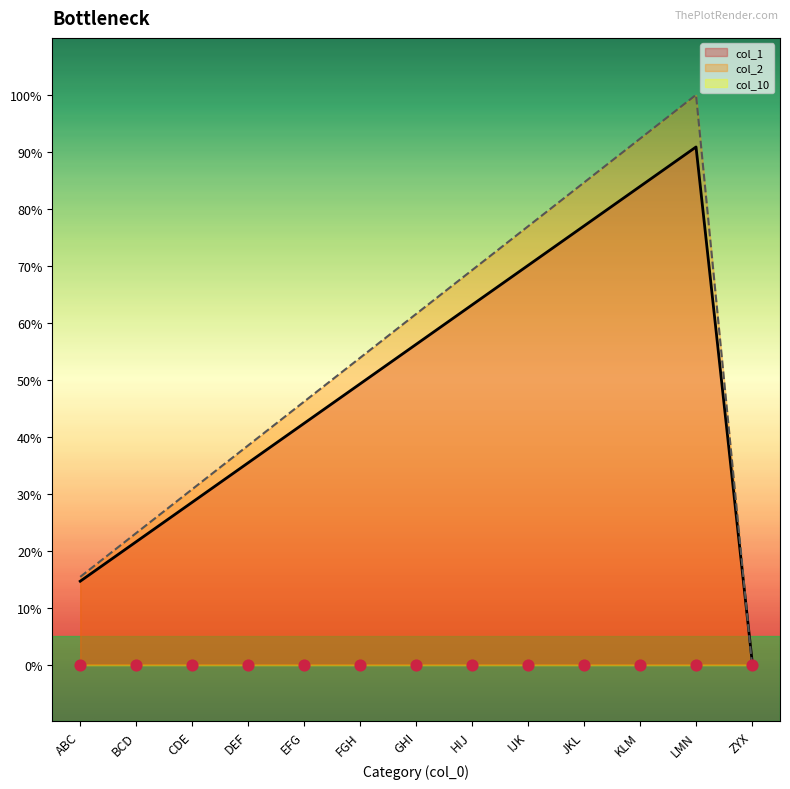

At how many categories does at least one series exceed 62?

5